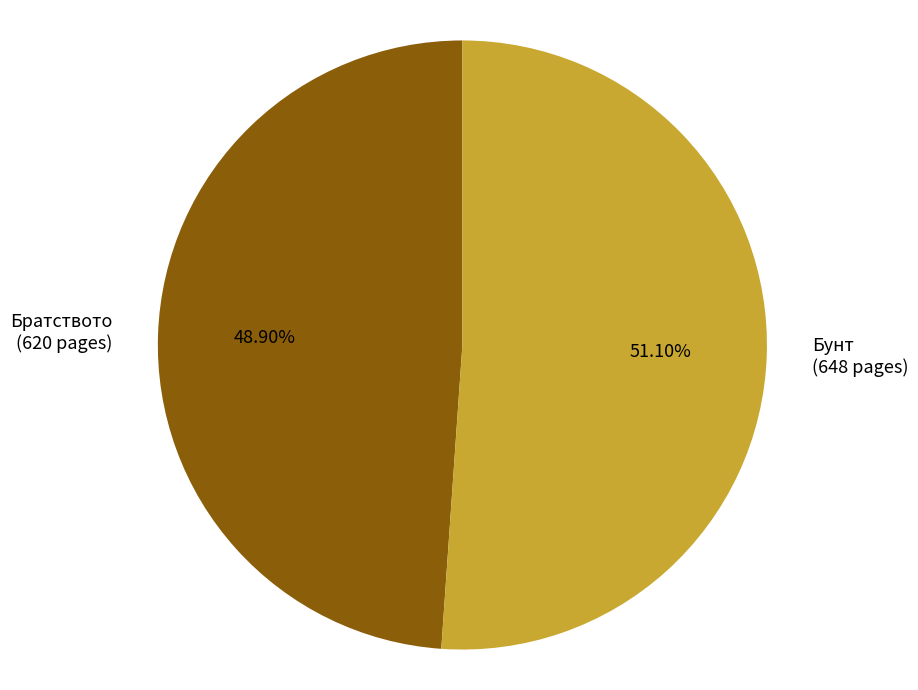

Rank the categories by value from highest to lowest.

Бунт, Братството